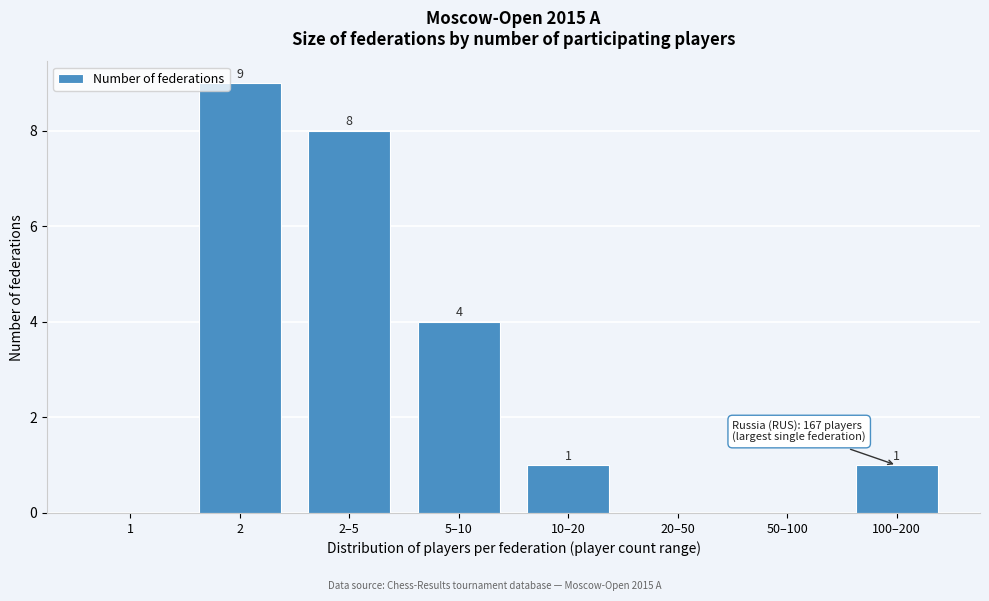

Reading left to right, list all the values displayed in this chart.

1=0	2=9	2–5=8	5–10=4	10–20=1	20–50=0	50–100=0	100–200=1